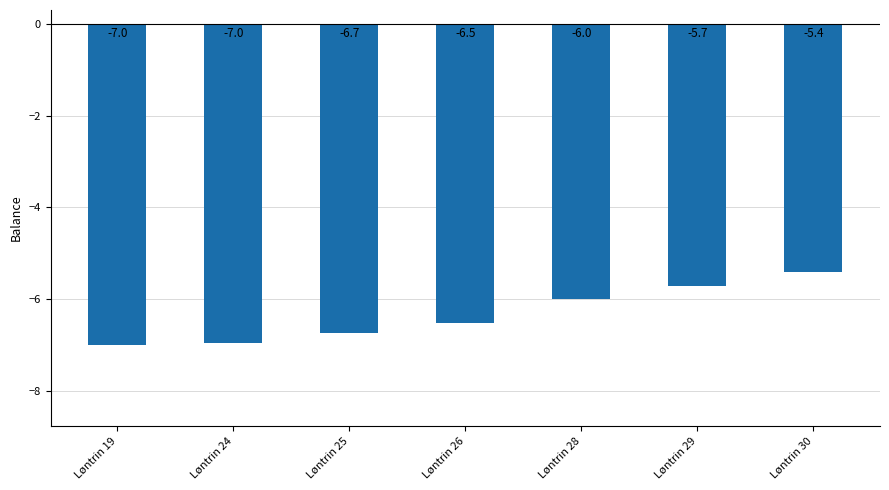

Between Løntrin 26 and Løntrin 19, which is larger?

Løntrin 26